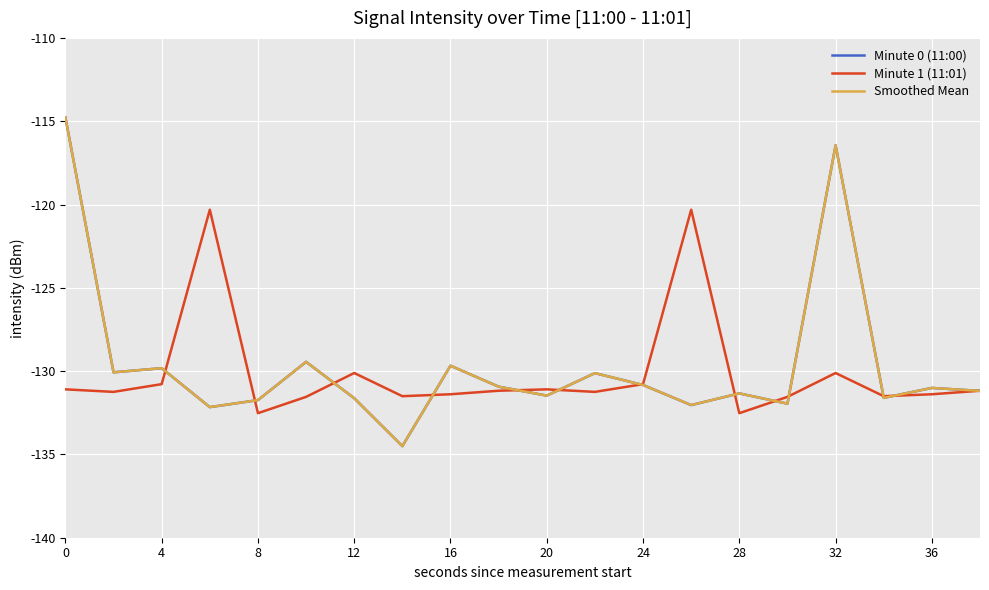

Is this an area chart (filled region under the line)?

No